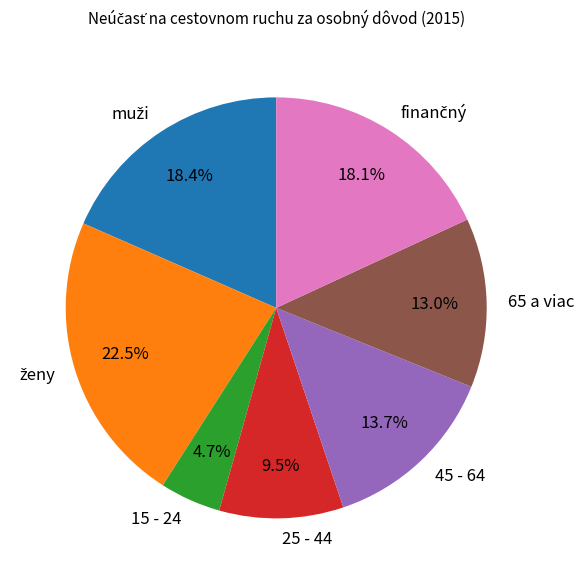

Does any single category account for the majority?

No